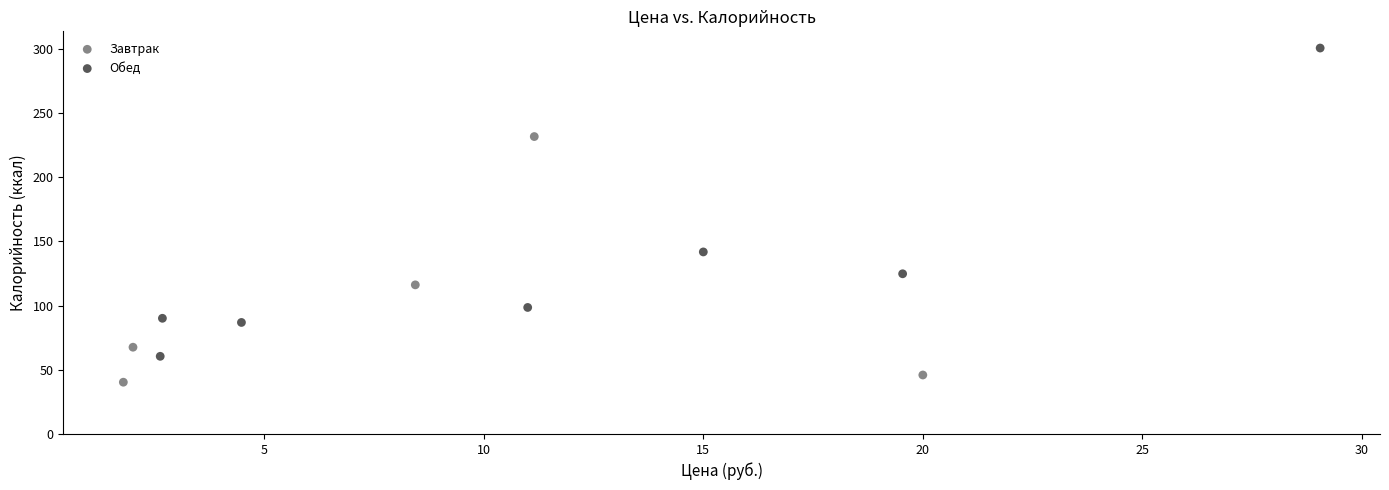

Which series has the widest spread of Y values?

Обед